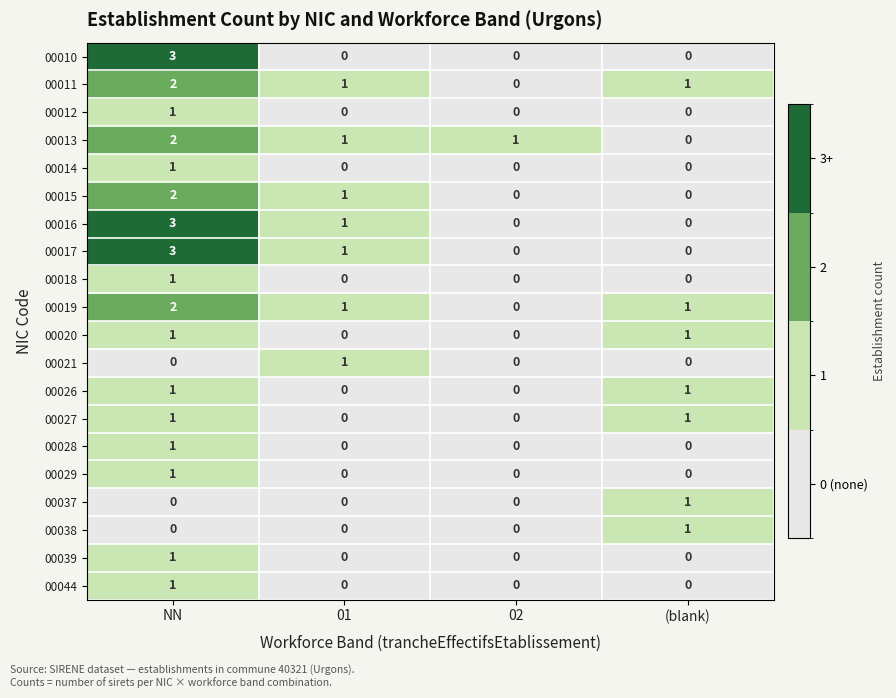

Which series changed the most between NN and 01?

00010